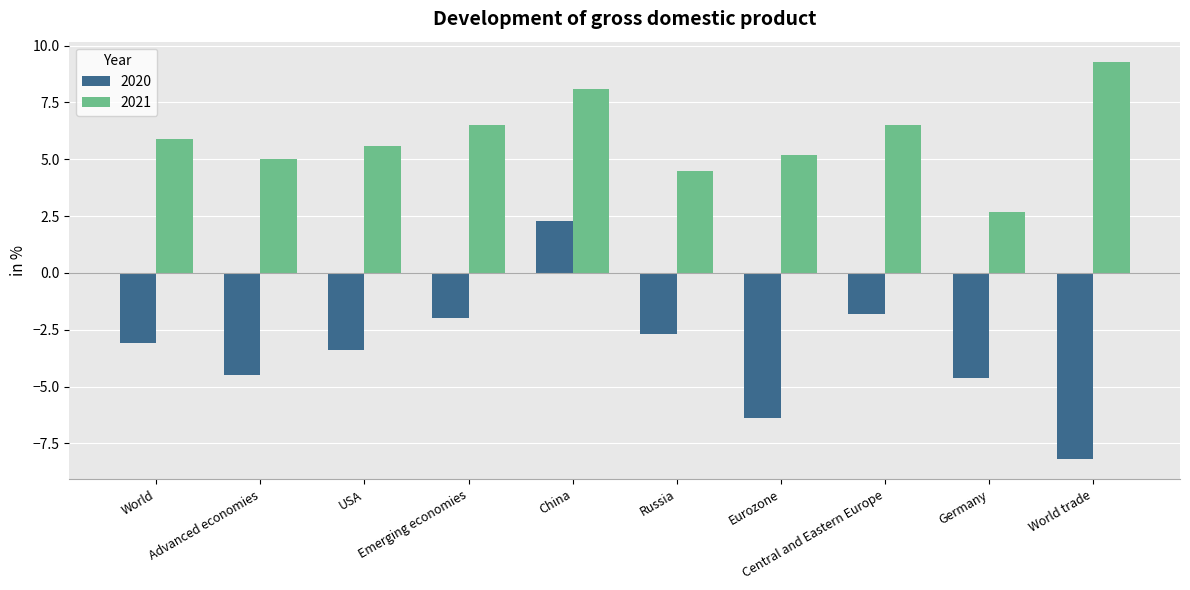

What is the label of the 8th bar from the left?

Central and Eastern Europe